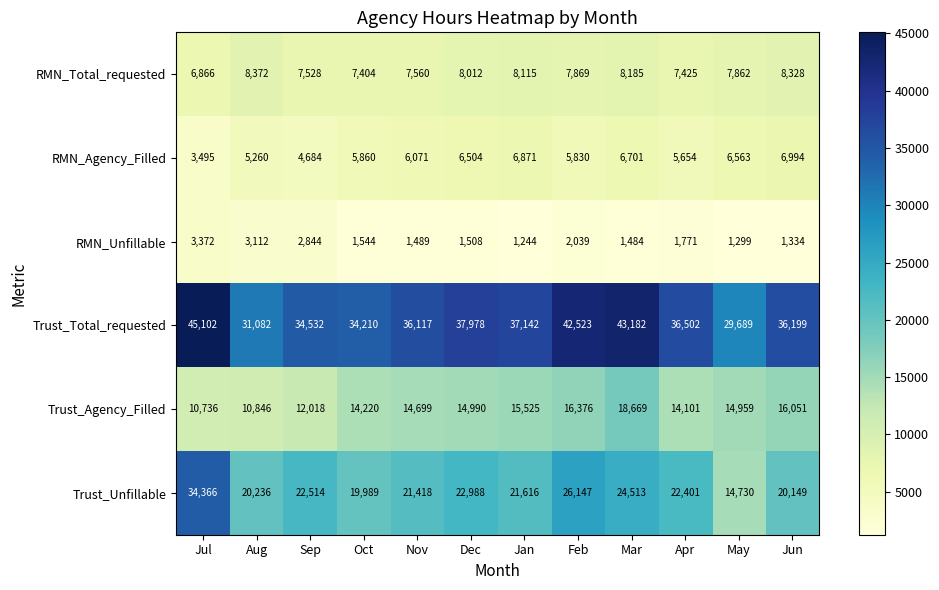

At Jun, list the series in order from smallest to largest.

RMN_Unfillable, RMN_Agency_Filled, RMN_Total_requested, Trust_Agency_Filled, Trust_Unfillable, Trust_Total_requested